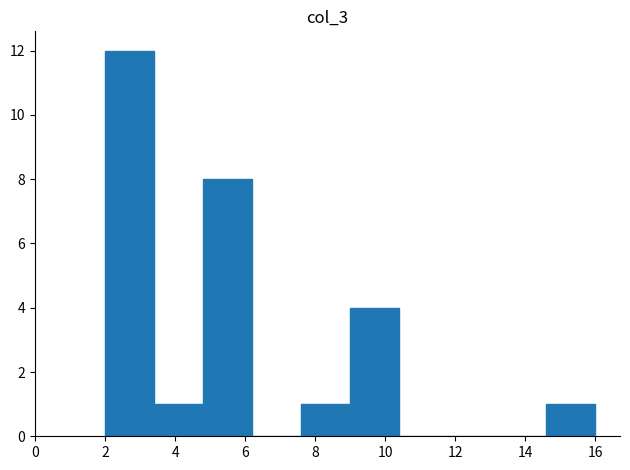

How tall is the bar that spans 2.0 to 3.4 on the x-axis? The values are not printed on the chart, so give them approximately, as read against the axis.

12